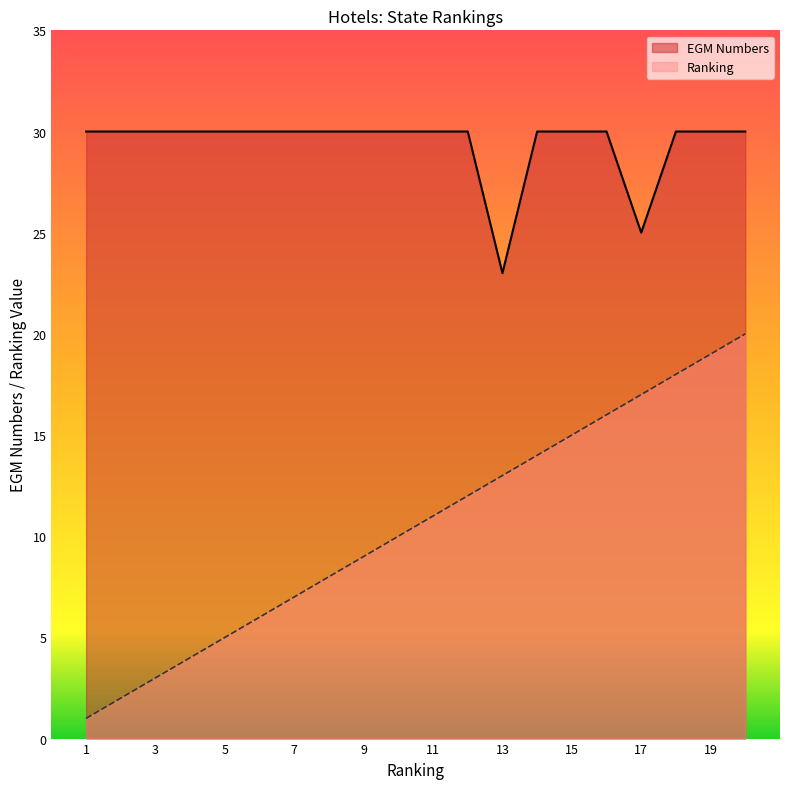

What is the sum of the EGM Numbers values at 5 and 8?

60